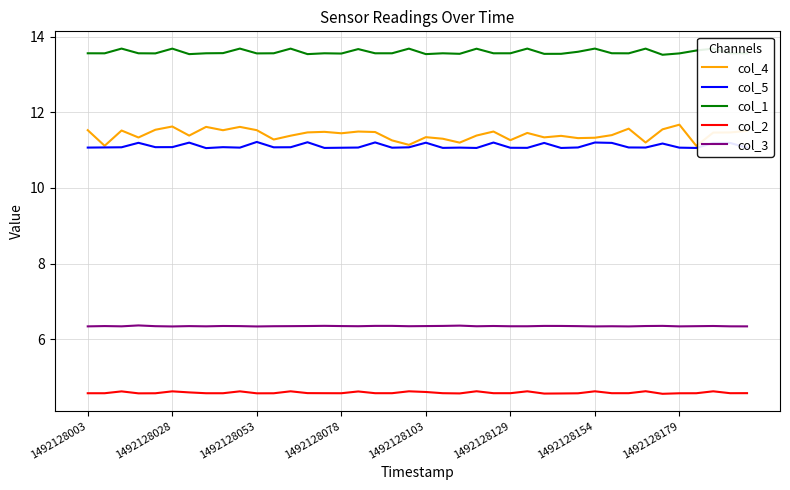

Count the number of data series in this chart.

5